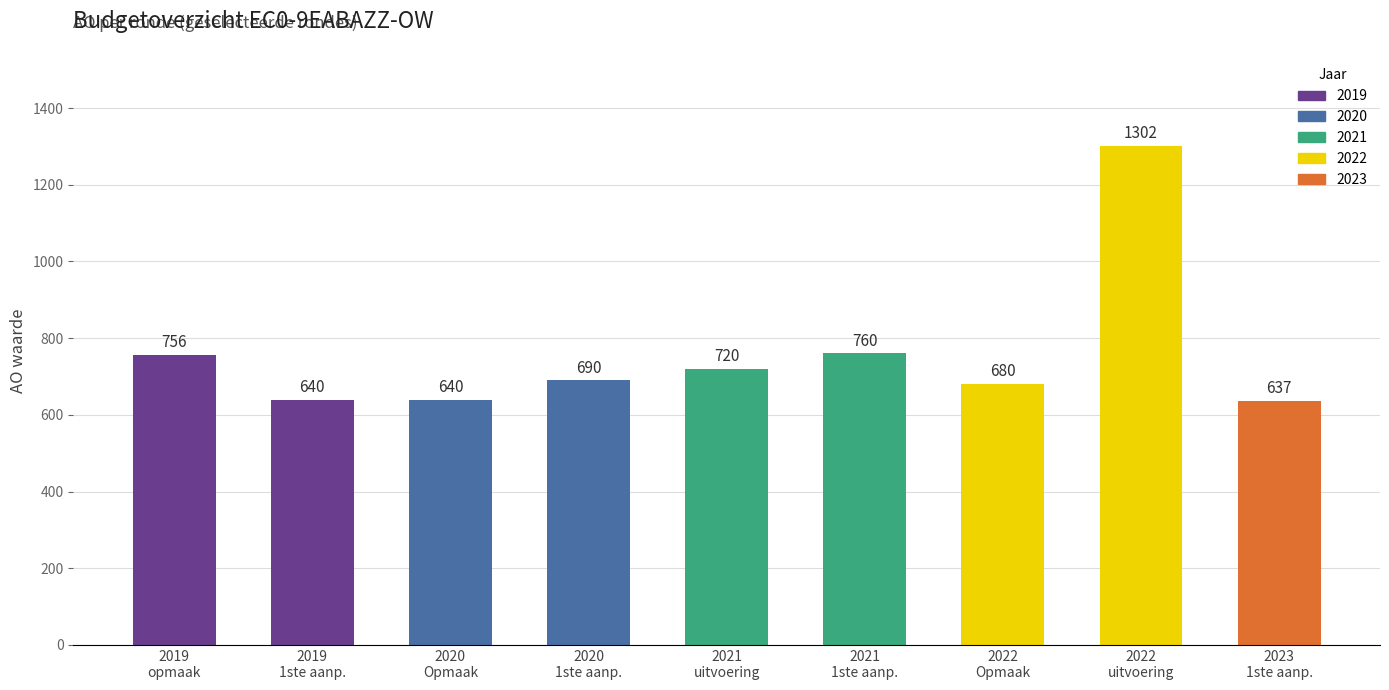

What is the greatest value displayed?

1302